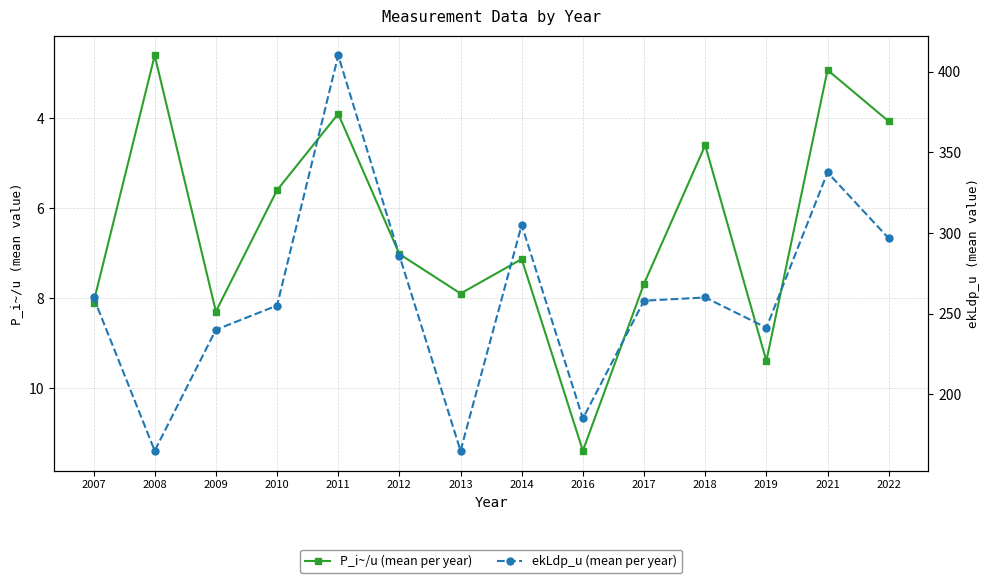

True or false: P_i~/u (mean per year) has more than 0 points higher than both neighbors.

True